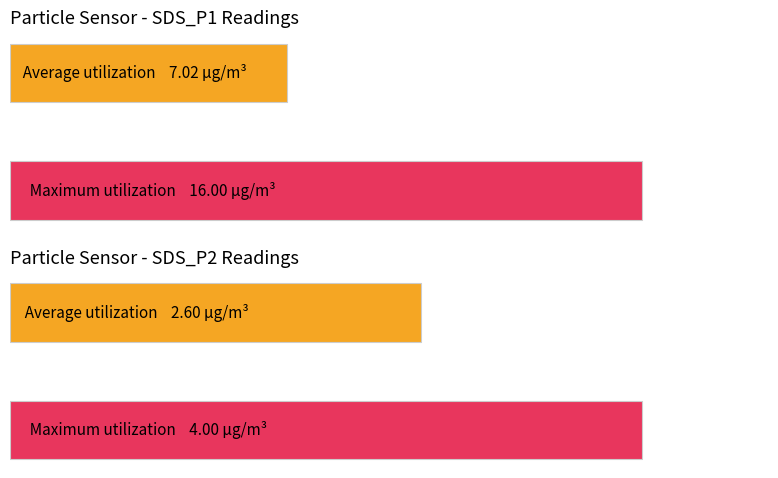

How many series are shown in this chart?

2